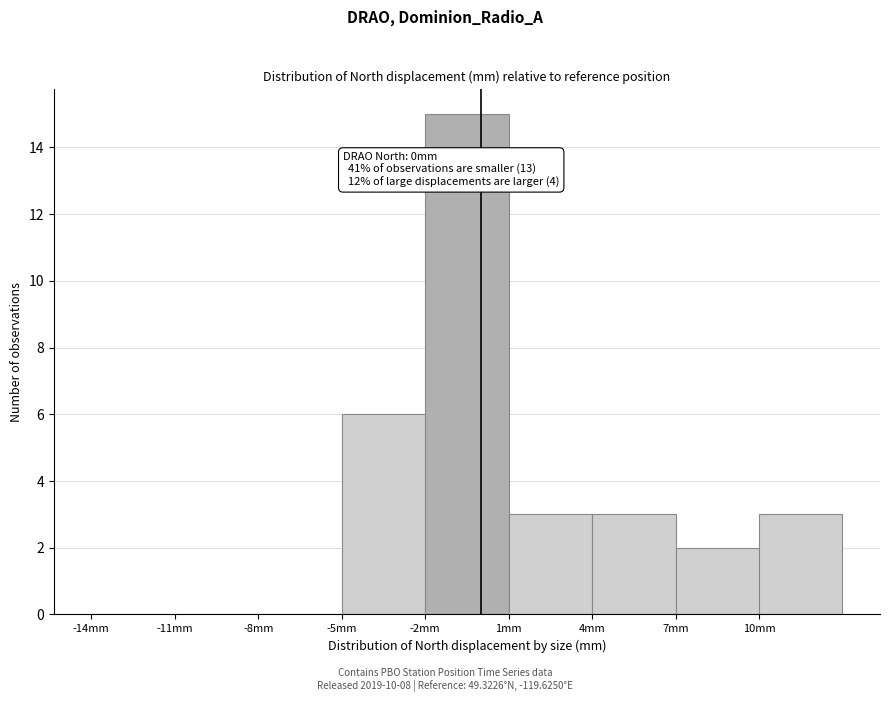

Over which range of the x-axis is the bar tallest?

-2 to 1